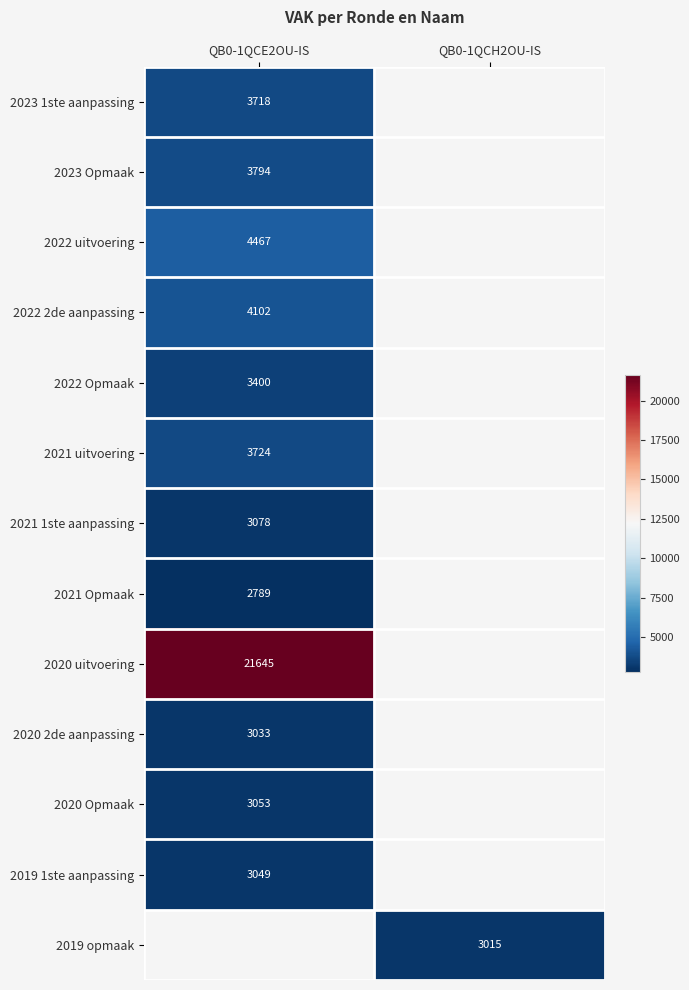

Is the value of 2021 Opmaak at QB0-1QCE2OU-IS greater than the value of 2021 uitvoering at QB0-1QCE2OU-IS?

No